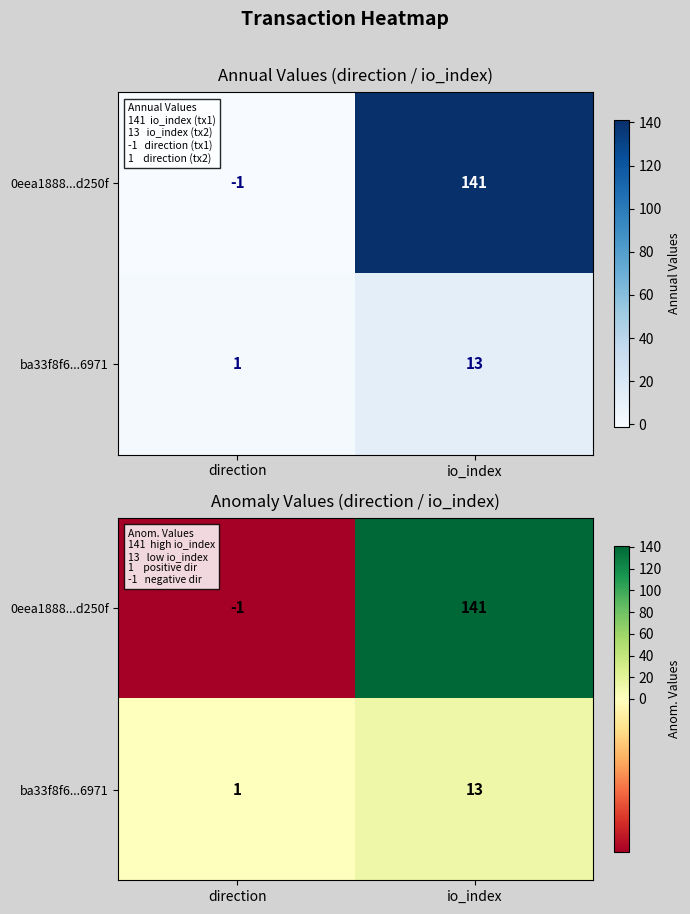

What is the sum of the ba33f8f6...6971 values at io_index and direction?

14